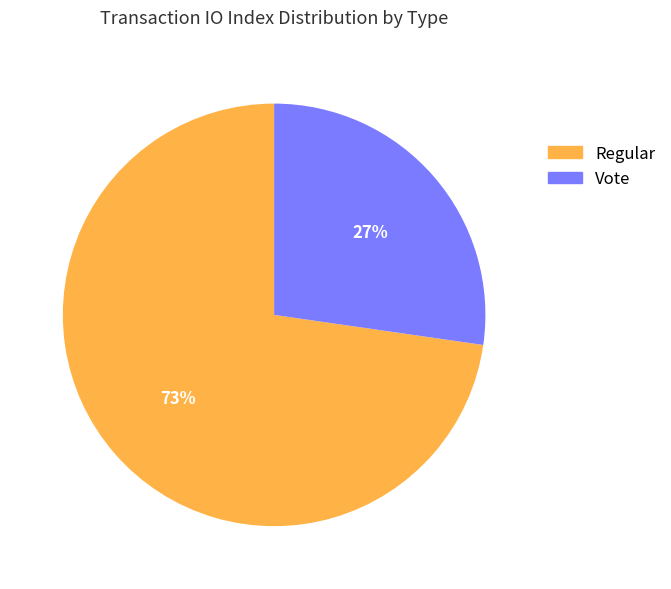

How many slices are in this pie chart?

2